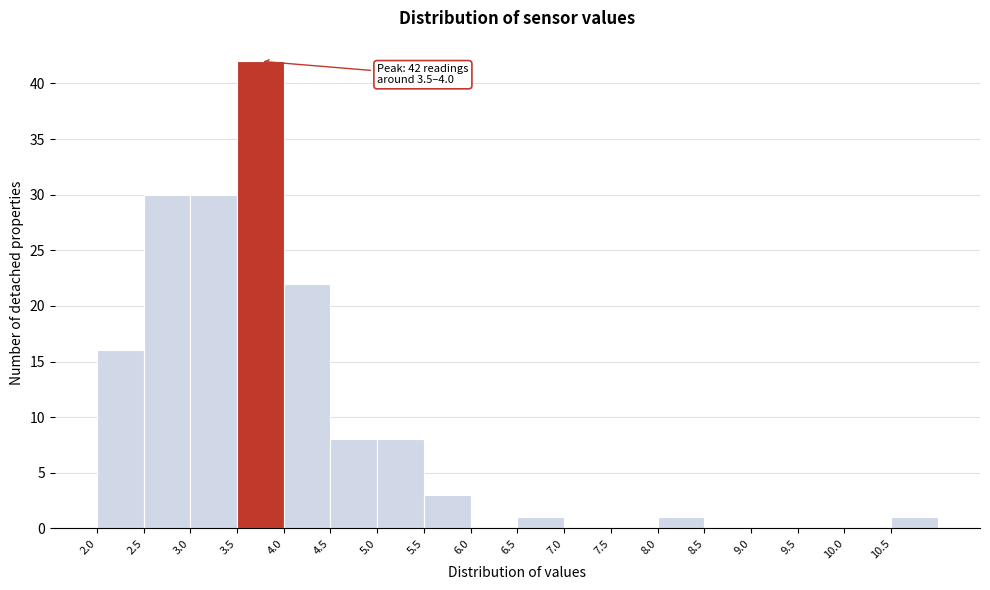

Which range on the x-axis has the tallest bar?

3.5 to 4.0